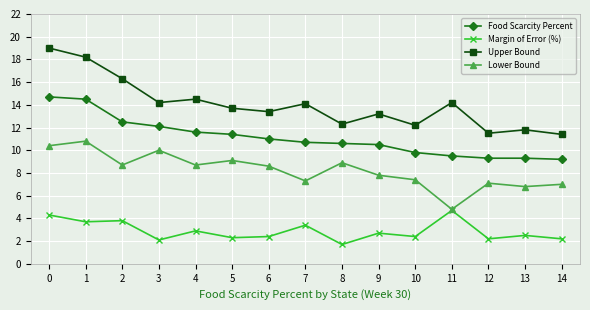

Reading right to left, transcribe all the data shown in this chart.

Food Scarcity Percent: 14=9.2	13=9.3	12=9.3	11=9.5	10=9.8	9=10.5	8=10.6	7=10.7	6=11.0	5=11.4	4=11.6	3=12.1	2=12.5	1=14.5	0=14.7
Margin of Error (%): 14=2.2	13=2.5	12=2.2	11=4.7	10=2.4	9=2.7	8=1.7	7=3.4	6=2.4	5=2.3	4=2.9	3=2.1	2=3.8	1=3.7	0=4.3
Upper Bound: 14=11.4	13=11.8	12=11.5	11=14.2	10=12.2	9=13.2	8=12.3	7=14.1	6=13.4	5=13.7	4=14.5	3=14.2	2=16.3	1=18.2	0=19.0
Lower Bound: 14=7.0	13=6.8	12=7.1	11=4.8	10=7.4	9=7.8	8=8.9	7=7.3	6=8.6	5=9.1	4=8.7	3=10.0	2=8.7	1=10.8	0=10.4